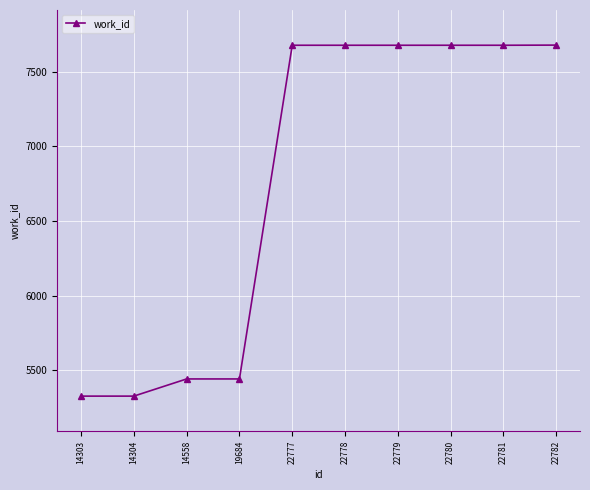

What is the sum of all values?

67605